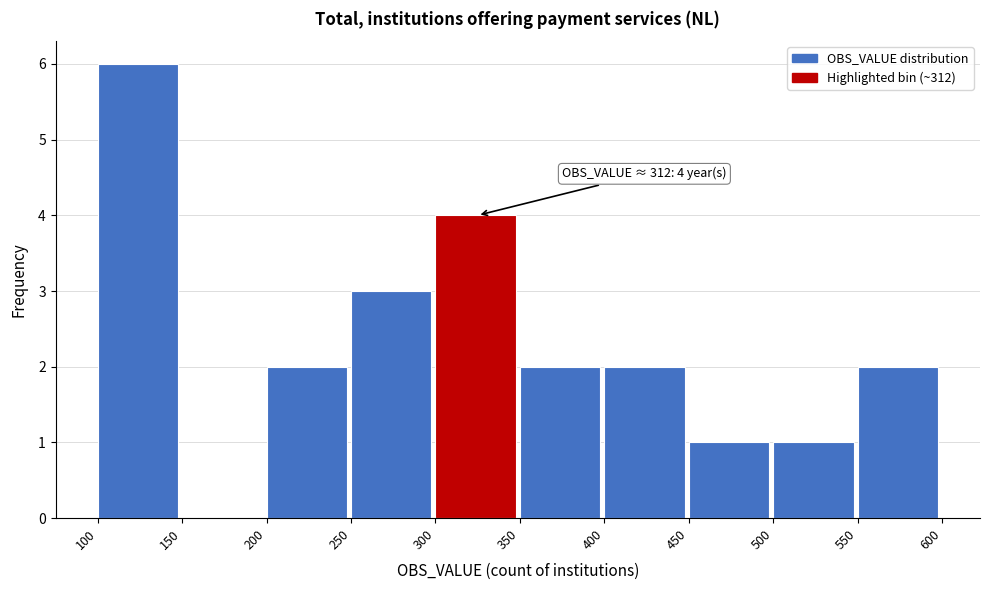

Reading right to left, transcribe all the data shown in this chart.

550=2	500=1	450=1	400=2	350=2	300=4	250=3	200=2	150=0	100=6